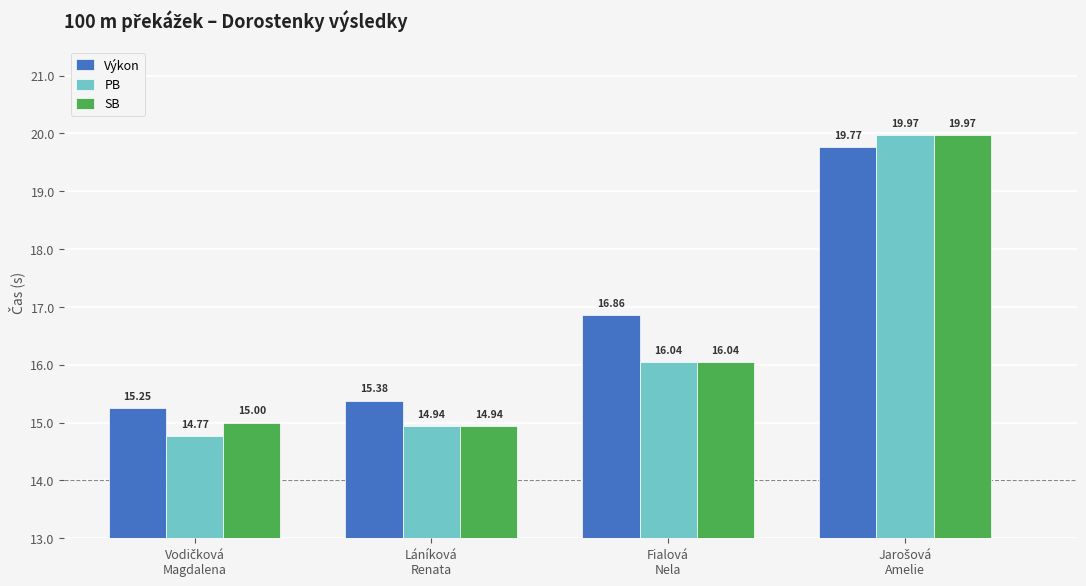

How many groups of bars are there?

4